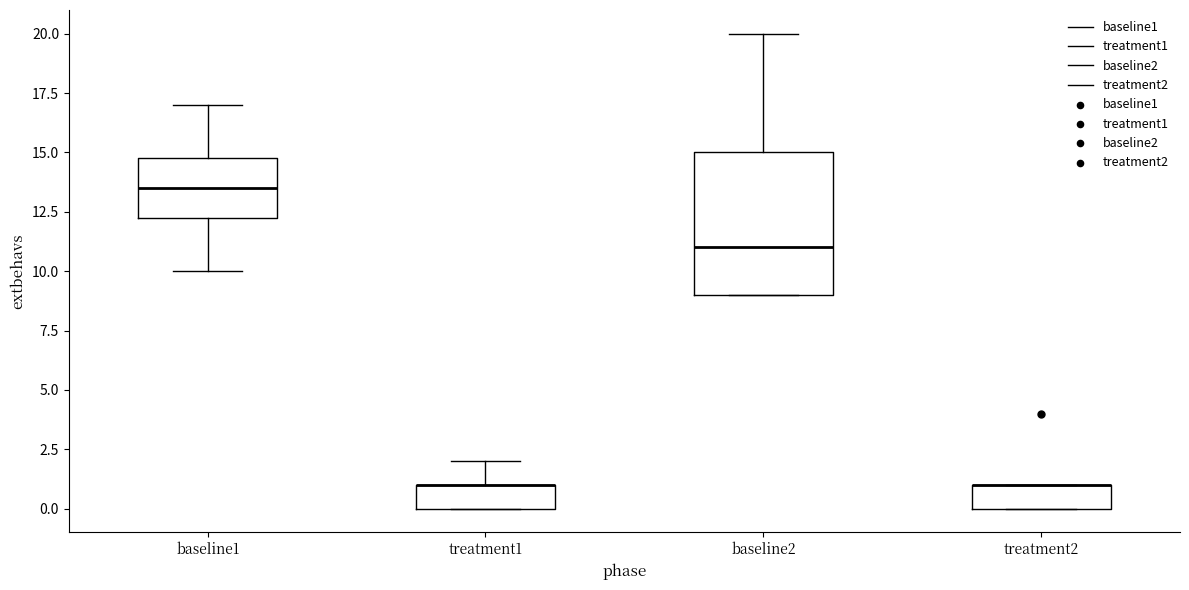

Reading left to right, transcribe this box plot: for each box, give where its median line is, the range the box spans, and where its two whiskers end, as read against the y-axis. The values are not printed on the chart, so give them approximately, as read against the axis.

baseline1: median 13.5, box 12.5 to 15.0, whiskers 10.0 to 17.0
treatment1: median 1.0 (drawn on the box's upper edge), box 0.0 to 1.0, whiskers 0.0 to 2.0
baseline2: median 11.0, box 9.0 to 15.0, whiskers 9.0 to 20.0
treatment2: median 1.0 (drawn on the box's upper edge), box 0.0 to 1.0, whiskers 0.0 to 1.0